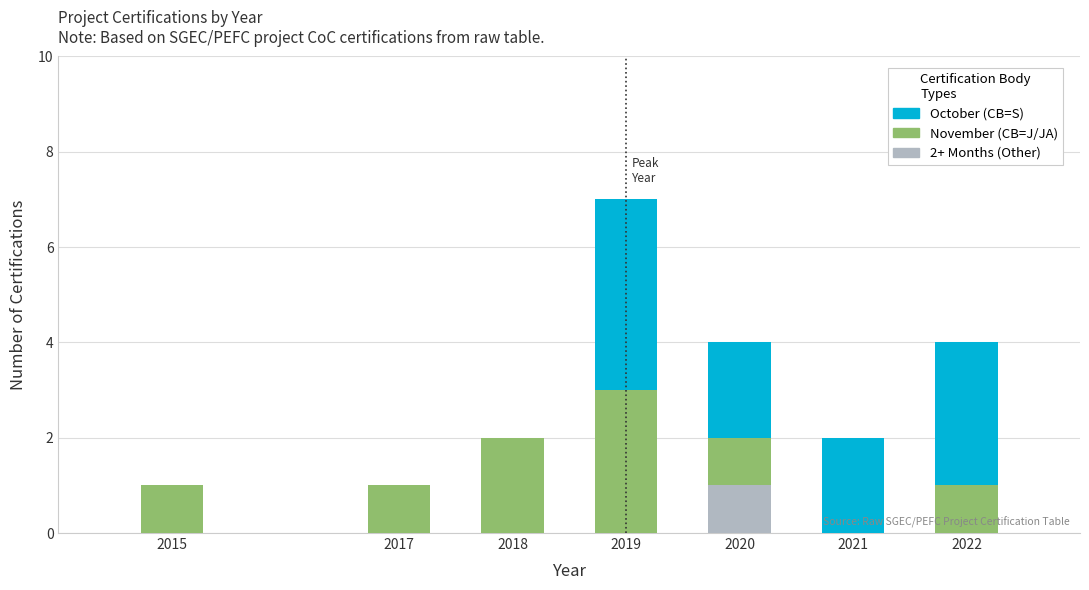

Reading left to right, list the values for the 2+ Months (Other) series.

2015=0	2017=0	2018=0	2019=0	2020=1	2021=0	2022=0